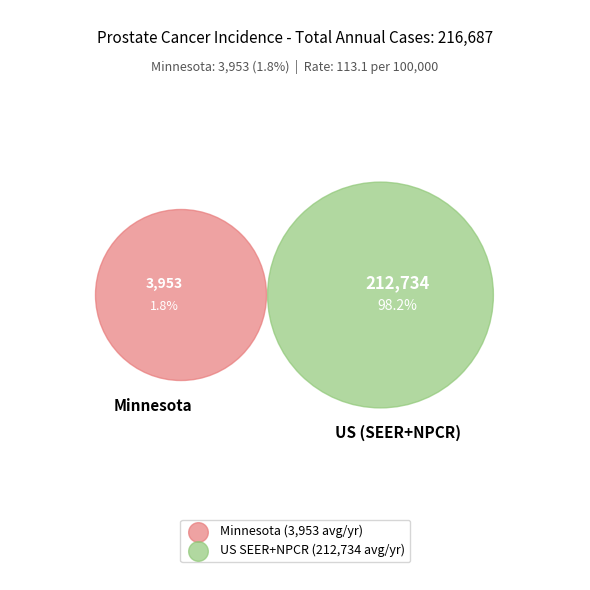

How many segments does this pie chart have?

2